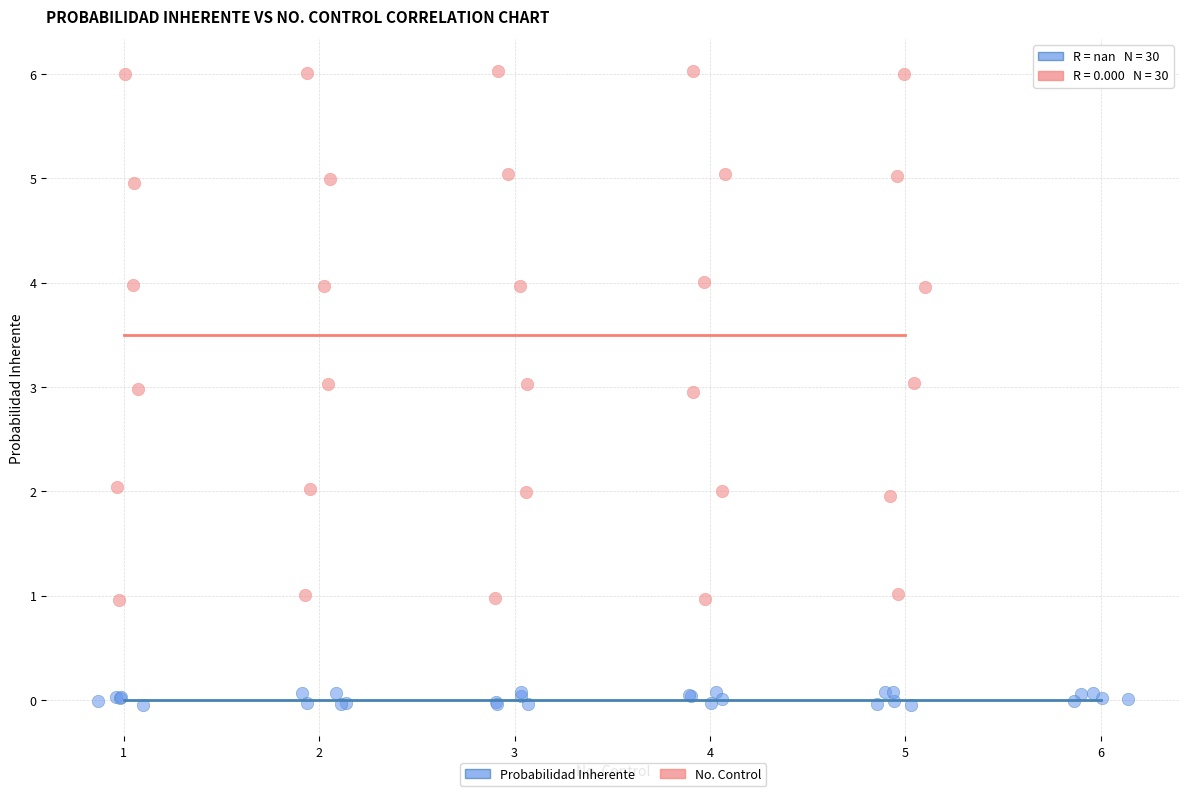

Which series reaches the minimum Y coordinate?

Probabilidad Inherente